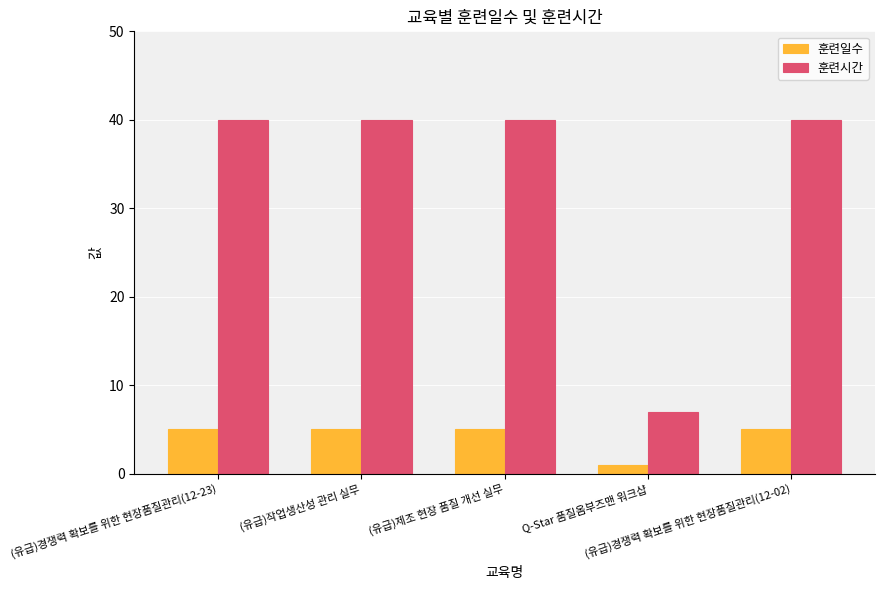

Reading left to right, list all the values displayed in this chart.

훈련일수: 5	5	5	1	5
훈련시간: 40	40	40	7	40